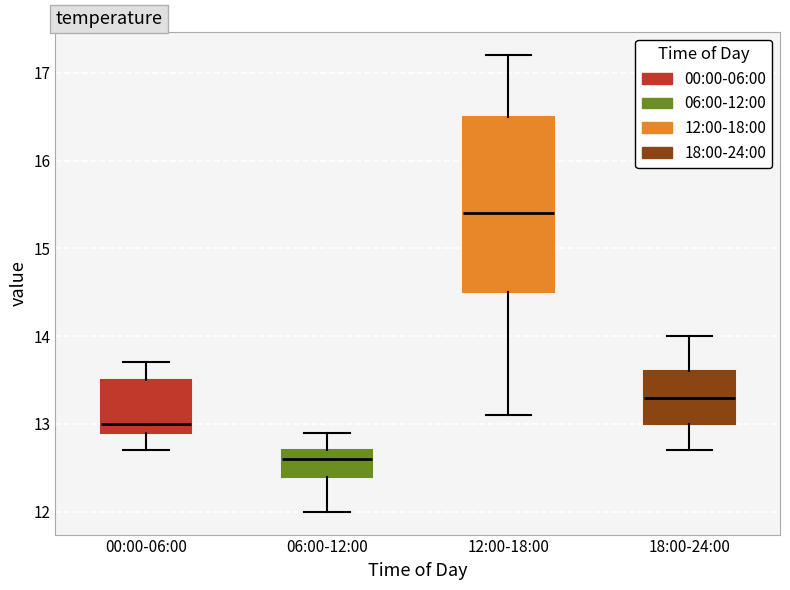

Which box's median line is the lowest?

06:00-12:00